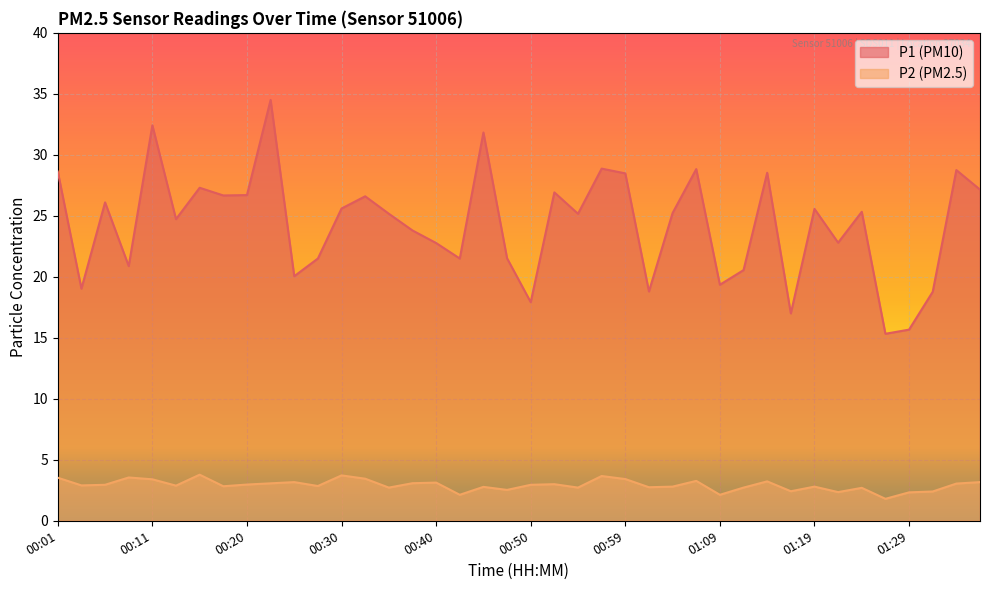

What is the sum of the P1 values at 00:23 and 00:57?

63.4